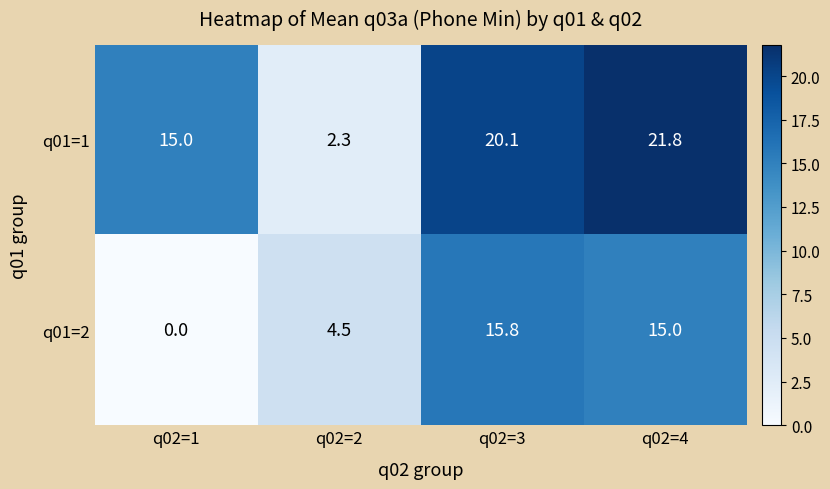

How many data points does each series have?

4